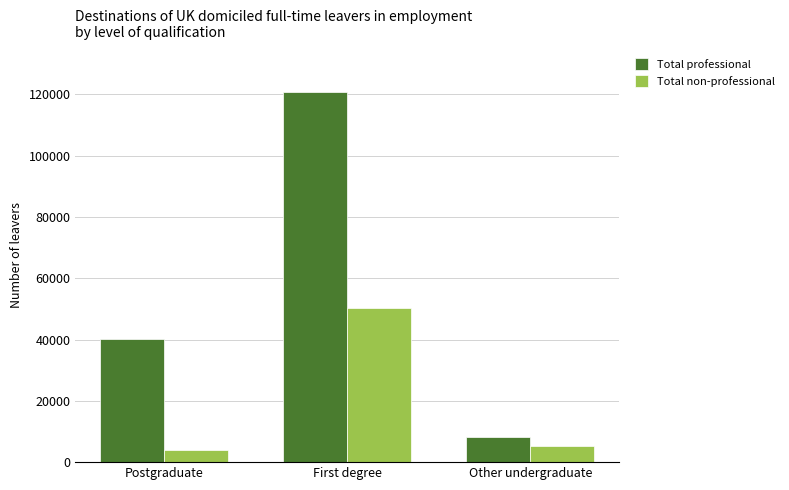

How many Total professional values are between 8045 and 120590?

3